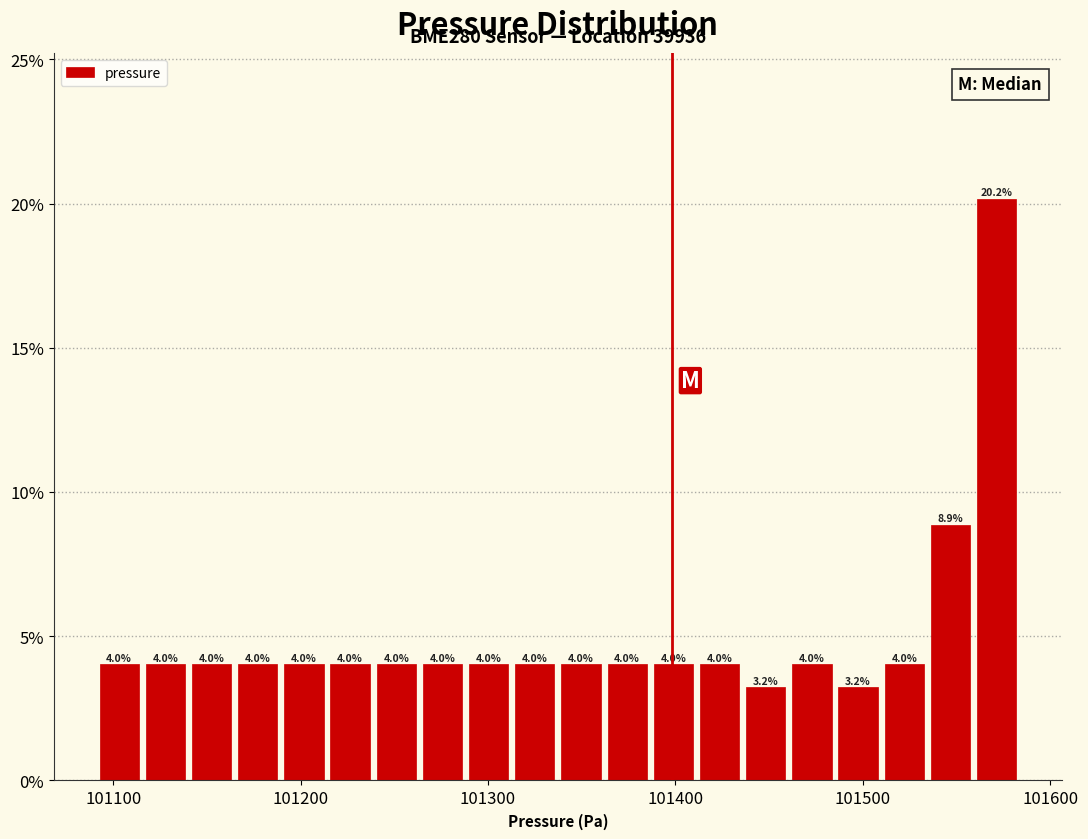

Around what value on the x-axis is the tallest bar? Give the approximate position of its centre, as read against the axis.

101570